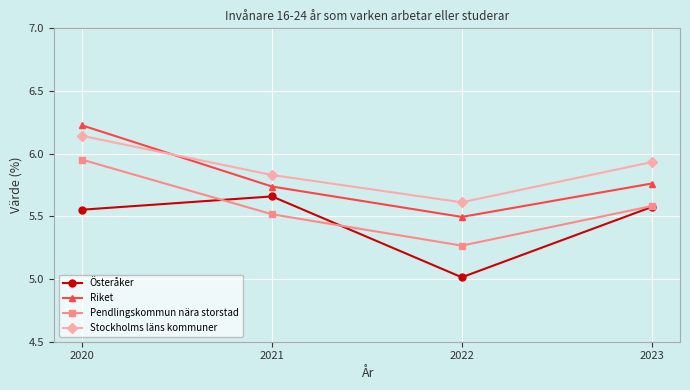

True or false: Stockholms läns kommuner and Österåker cross at least once.

False